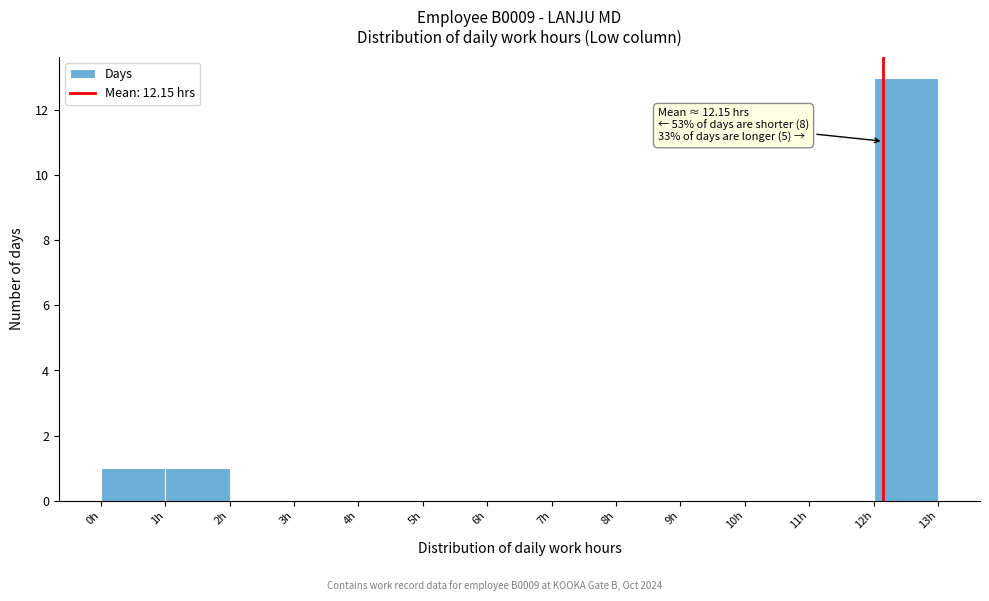

Which range on the x-axis has the tallest bar?

12 to 13